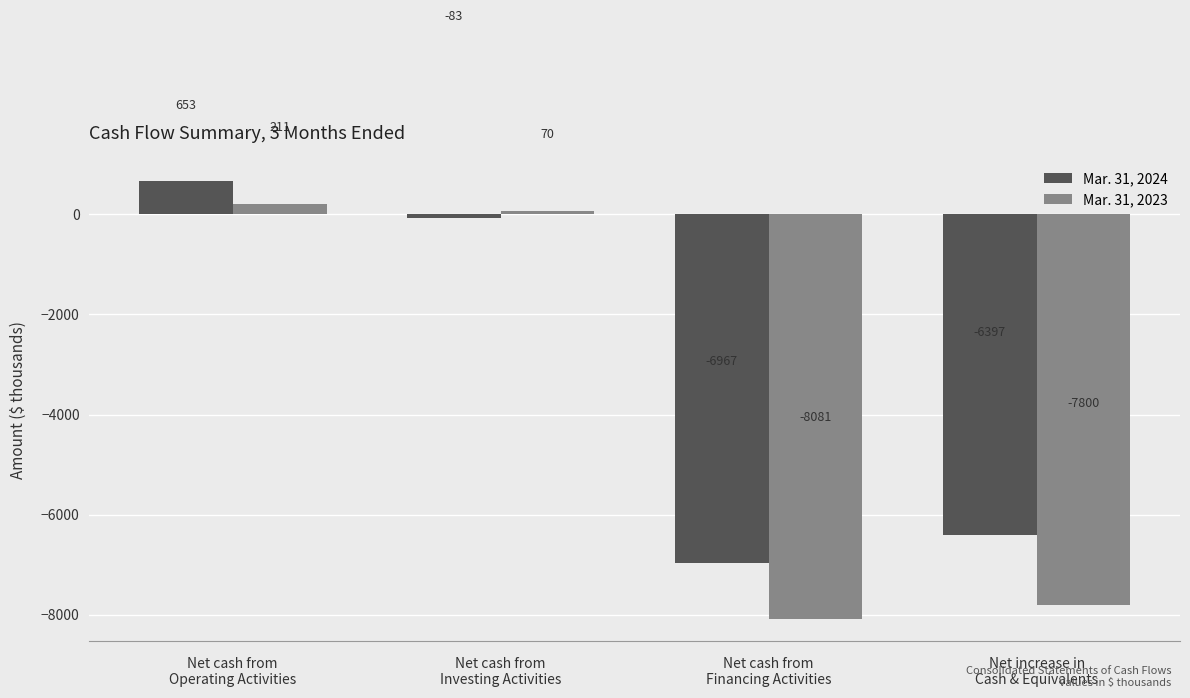

At which label does Mar. 31, 2023 reach its minimum?

Net cash from
Financing Activities